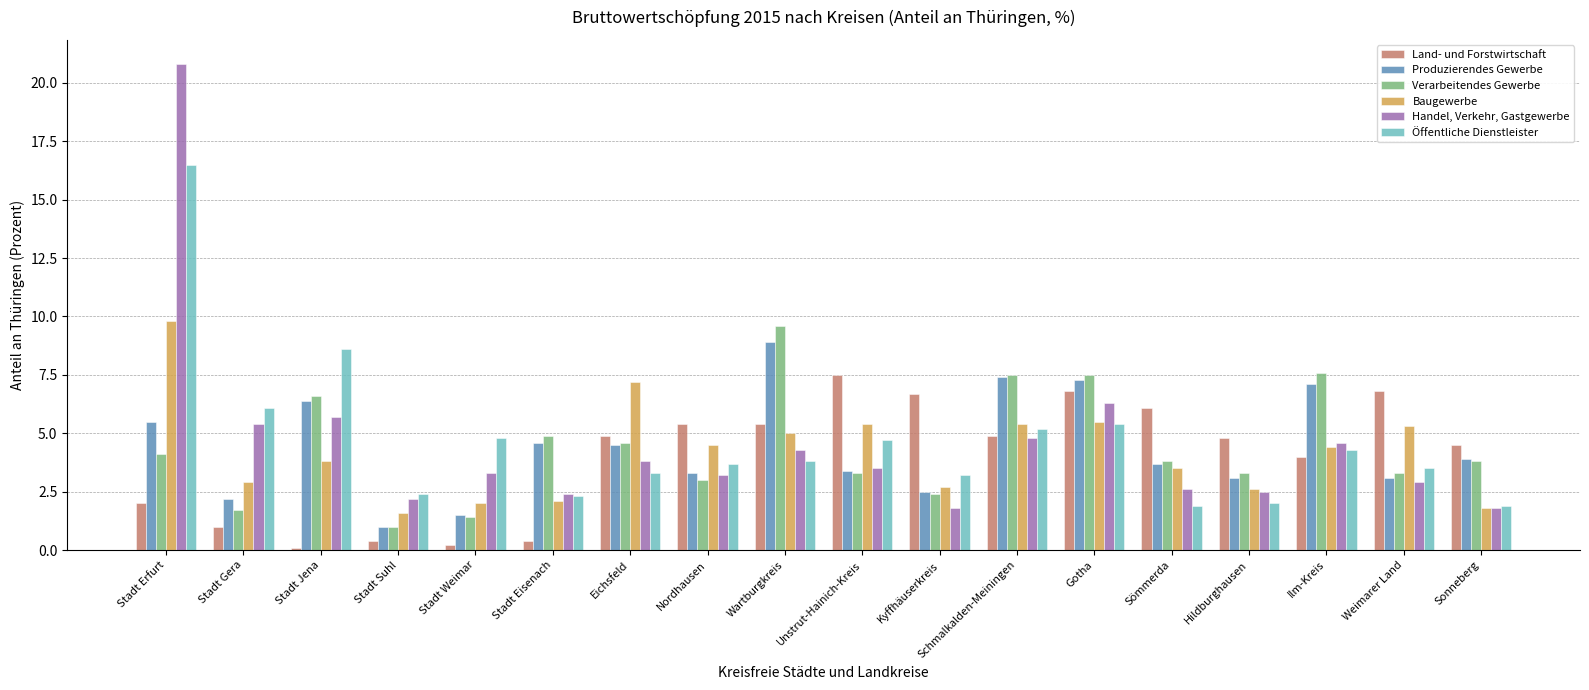

How many data points in Baugewerbe are less than 4?

9